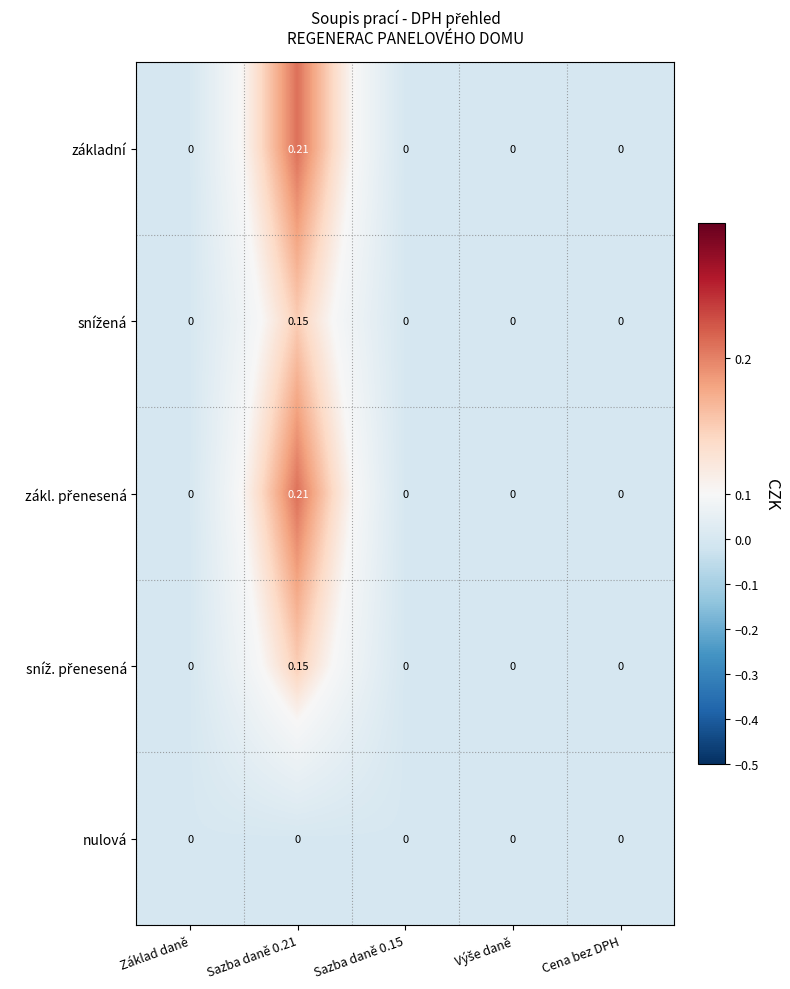

Count the number of data series in this chart.

5